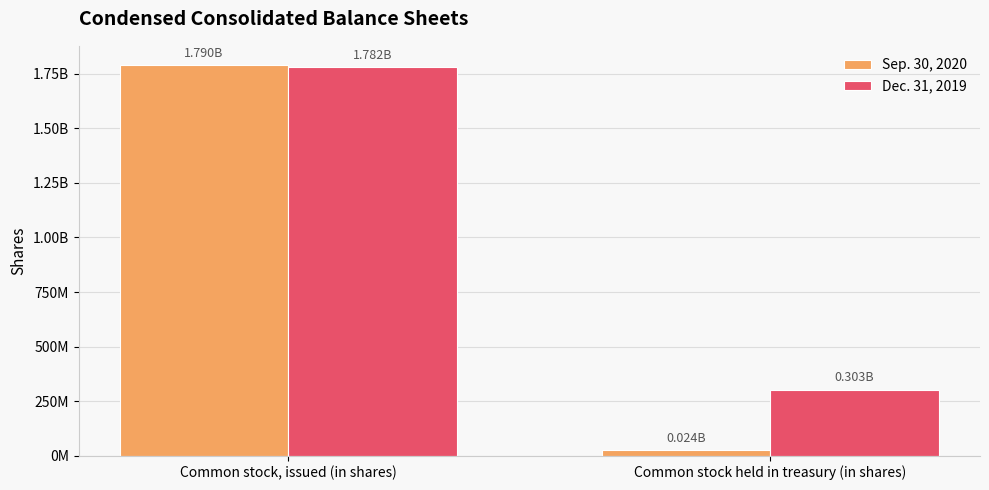

What is the lowest value of the Sep. 30, 2020 series?

24250071